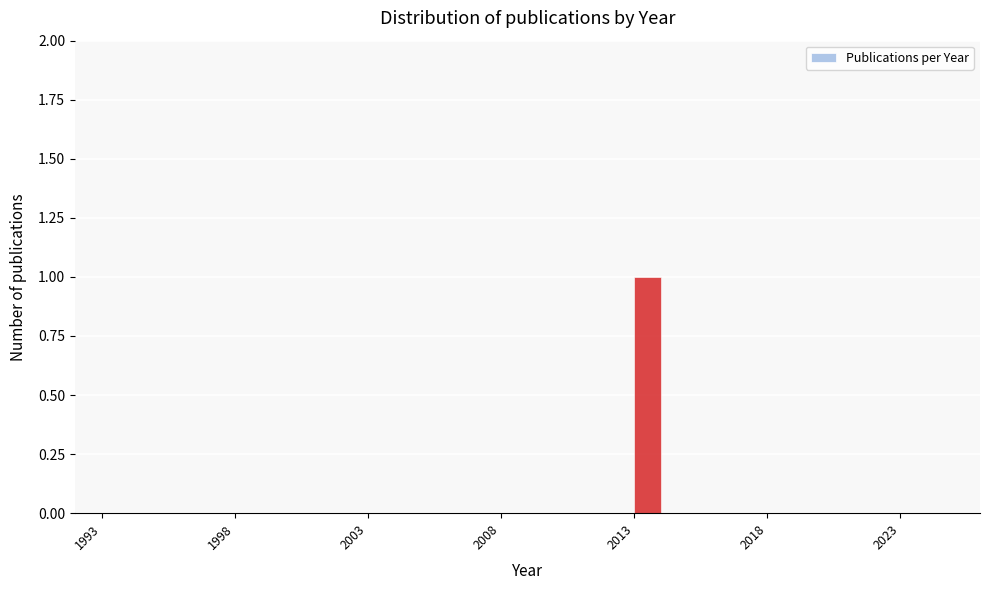

Around what value on the x-axis is the tallest bar? Give the approximate position of its centre, as read against the axis.

2013.5